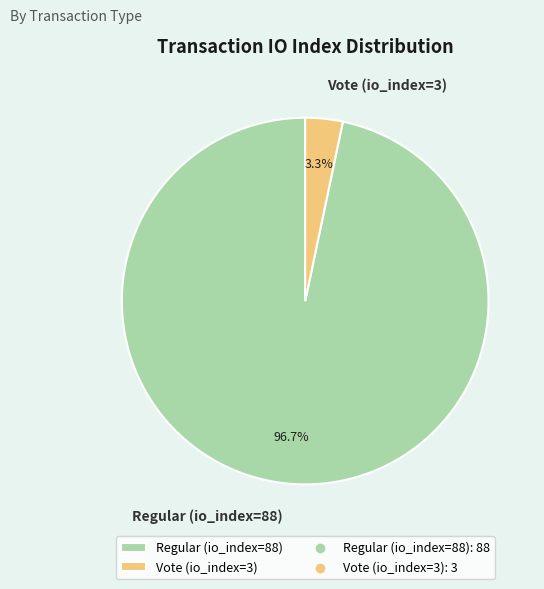

True or false: Vote (io_index=3) accounts for 3% of the total.

True